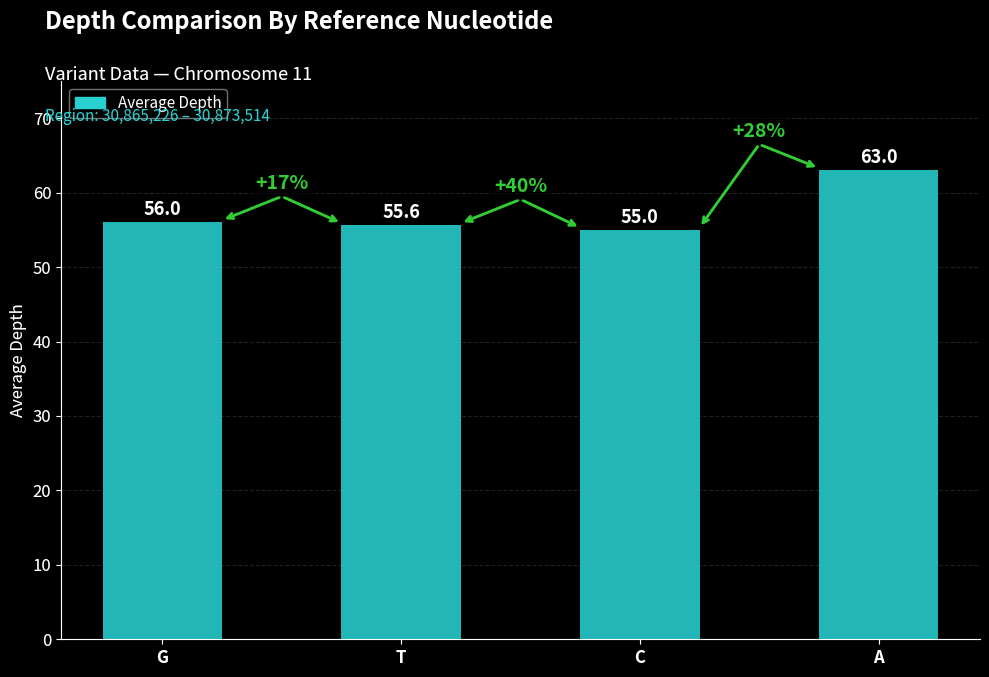

List the labels in order of value, smallest first.

C, T, G, A